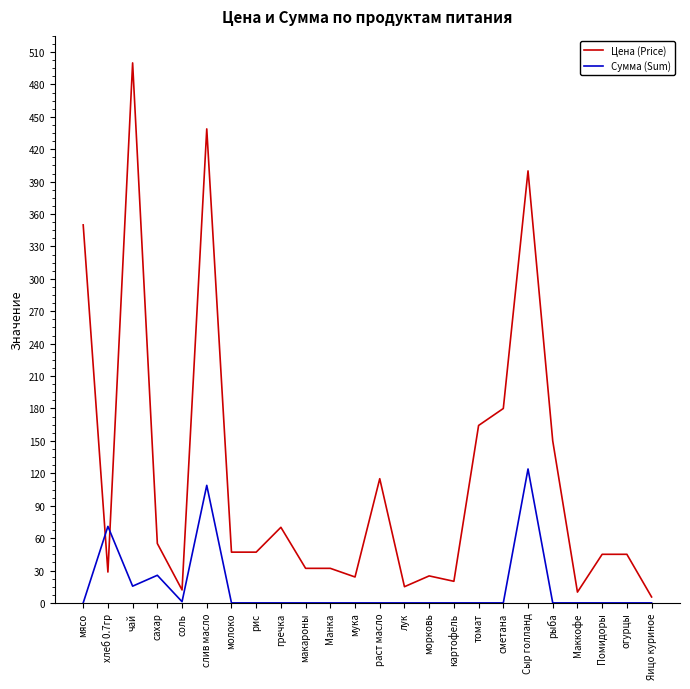

Which series has the largest range (max minus min)?

Цена (Price)